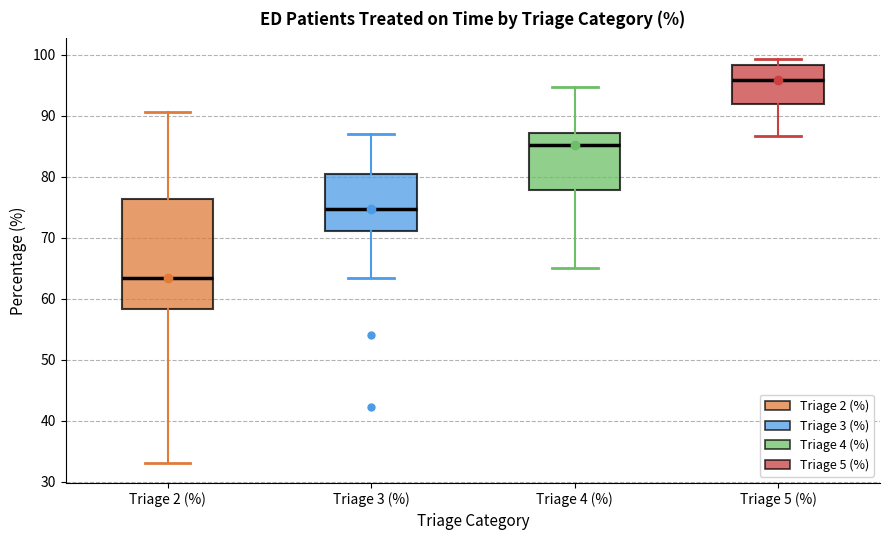

Which box is the tallest, from its lower edge to its upper edge?

Triage 2 (%)